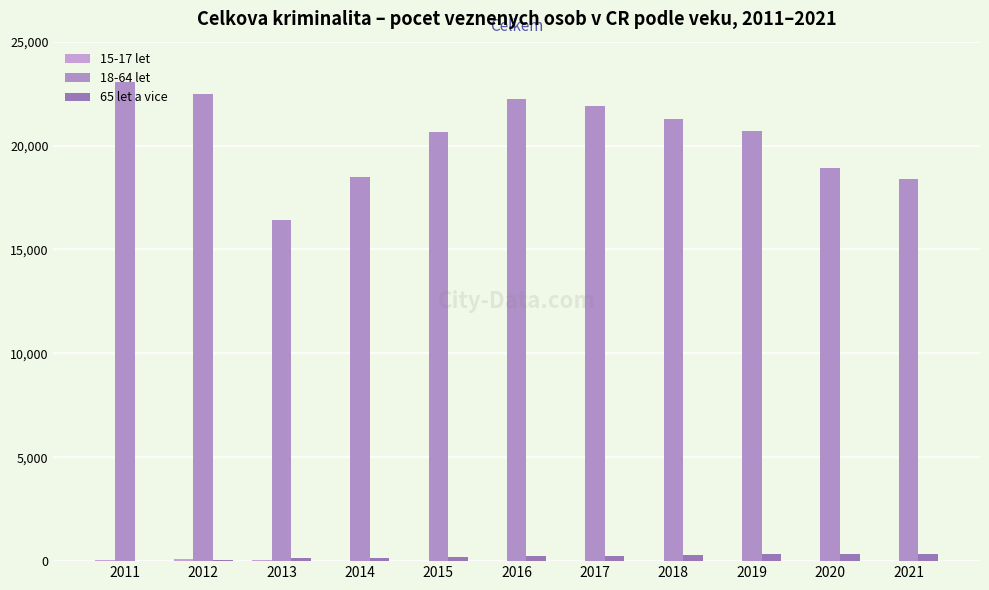

Is it true that 15-17 let equals 139 at 2012?

False